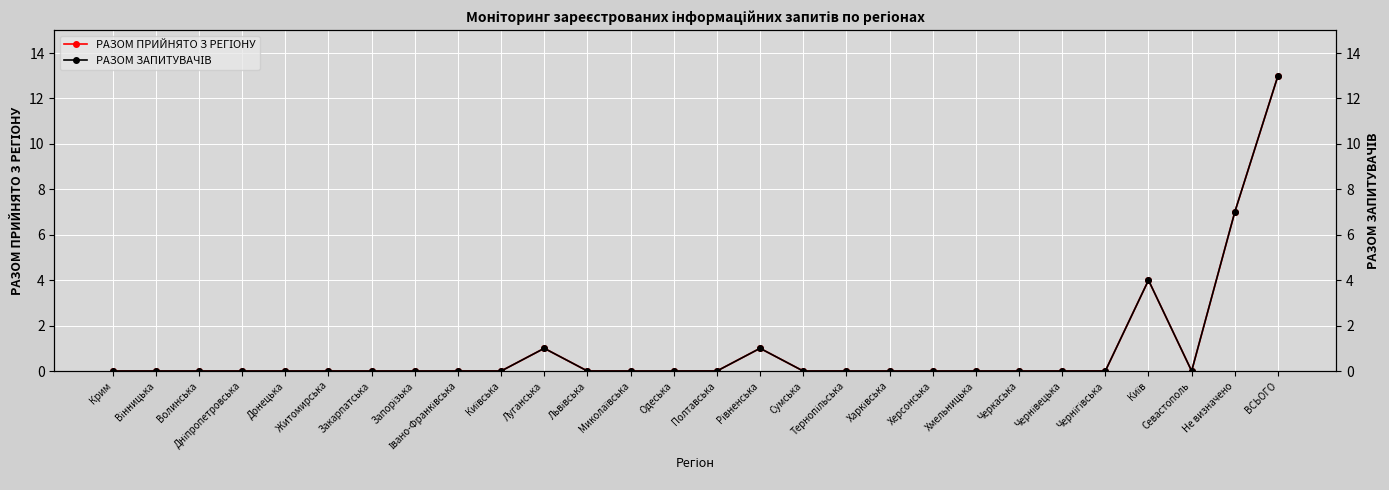

Where is the first local maximum for РАЗОМ ПРИЙНЯТО З РЕГІОНУ?

Луганська